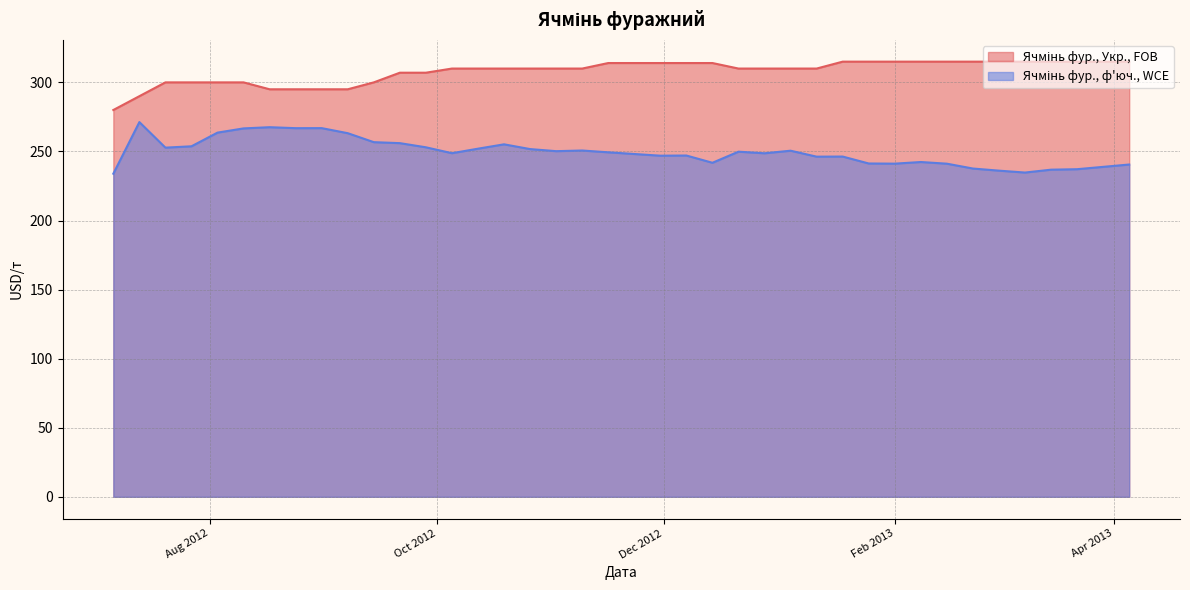

What is the label of the 6th point from the right?

2013-03-01